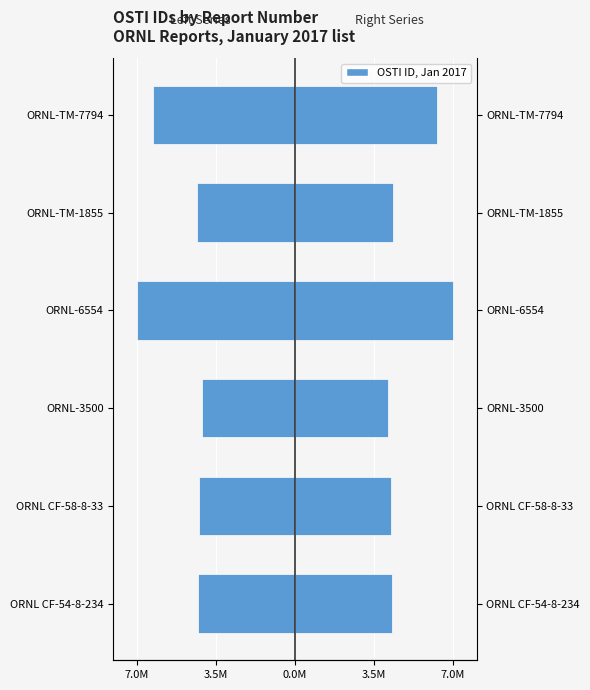

Reading left to right, transcribe all the data shown in this chart.

OSTI ID (Left): -4.3	-4.3	-4.1	-7.0	-4.4	-6.3
OSTI ID (Right): 4.3	4.3	4.1	7.0	4.4	6.3